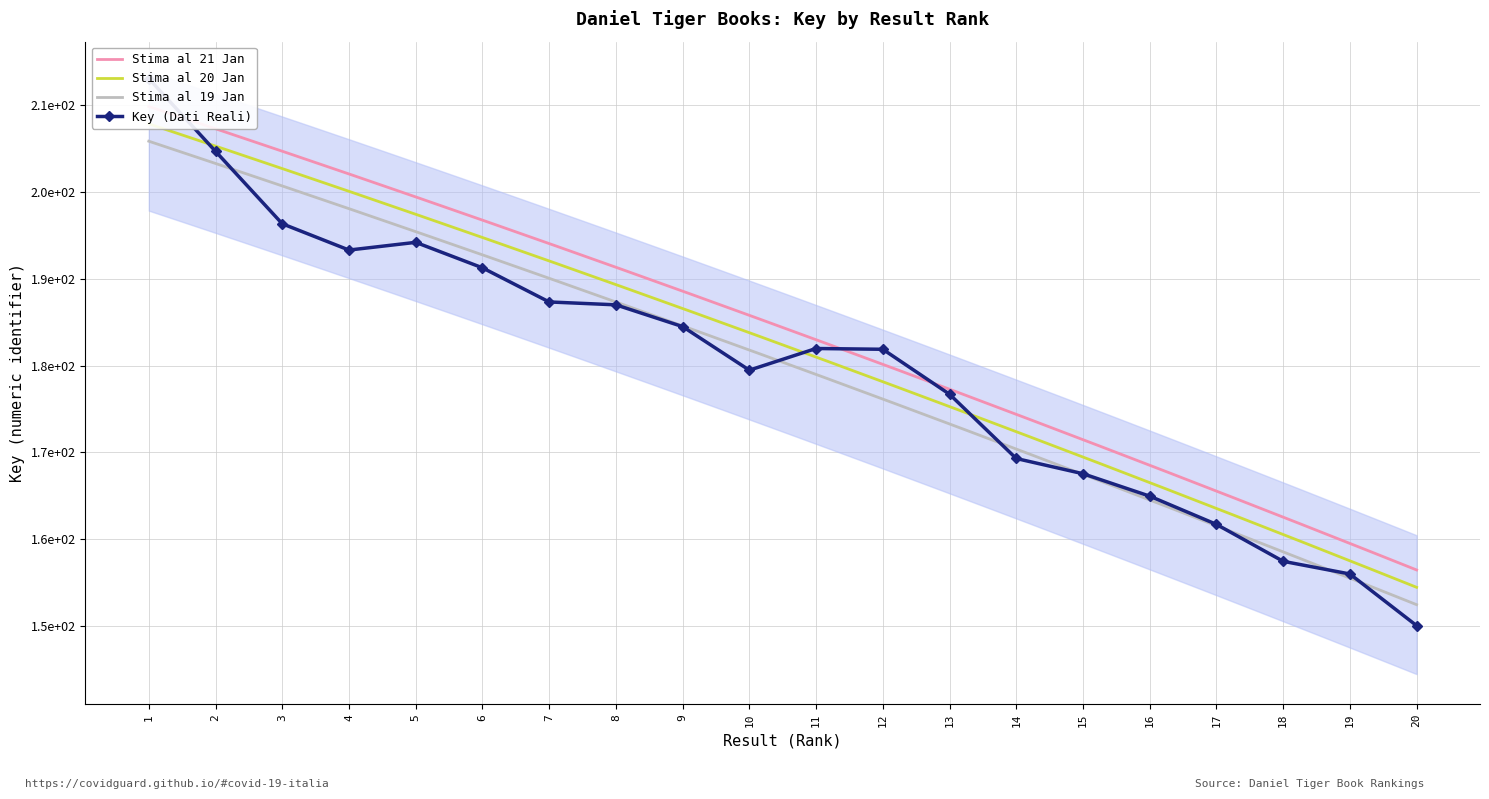

Which has a higher value, 18 or 8?

8